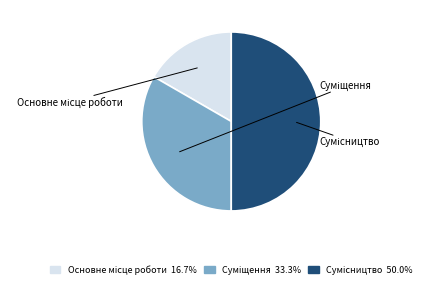

How many segments does this pie chart have?

3